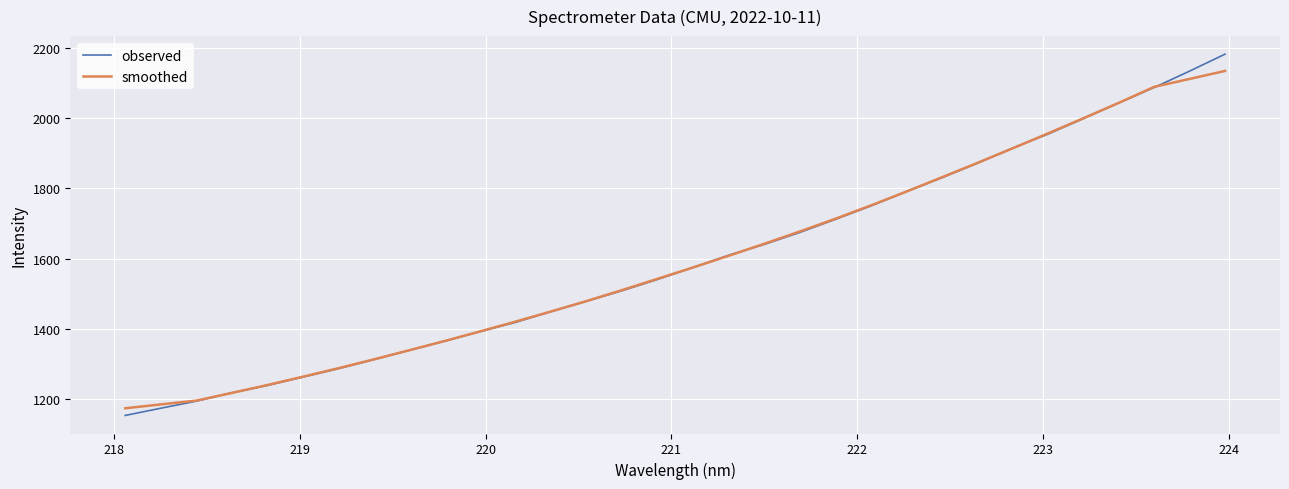

Which series has the widest spread of values?

observed